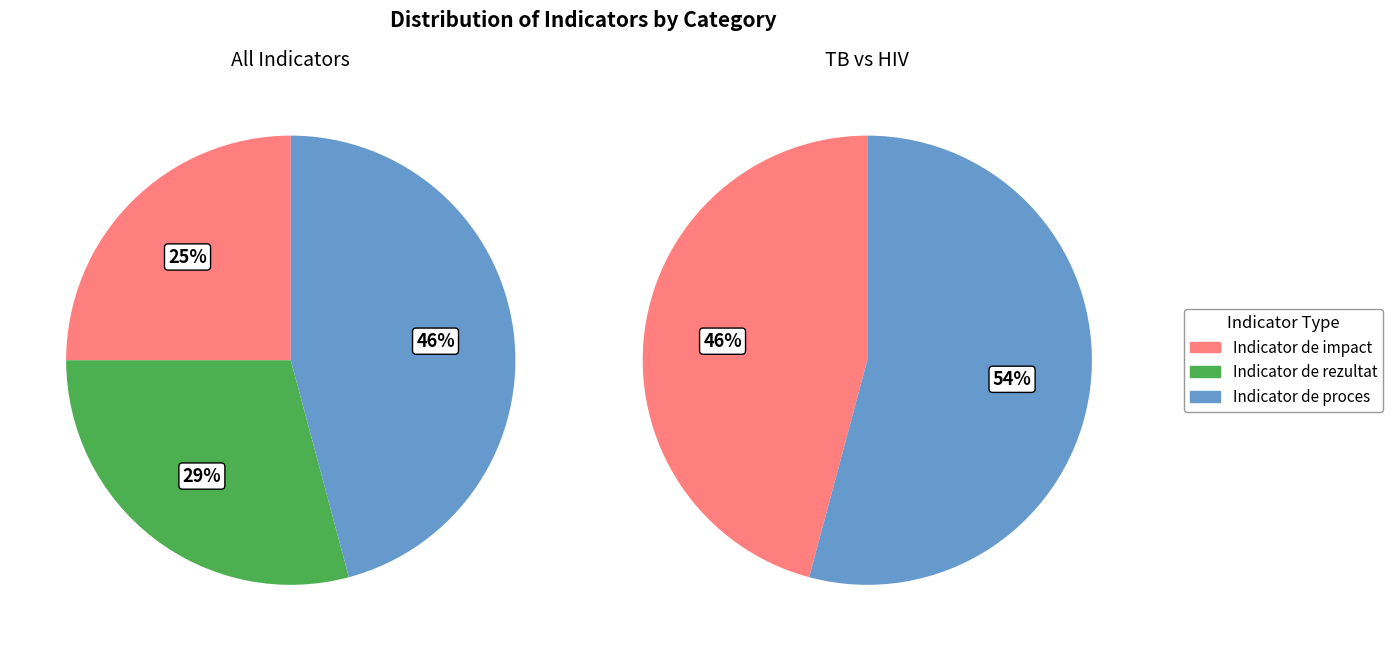

Do Indicator de proces and Indicator de impact together represent more than half of the pie?

Yes